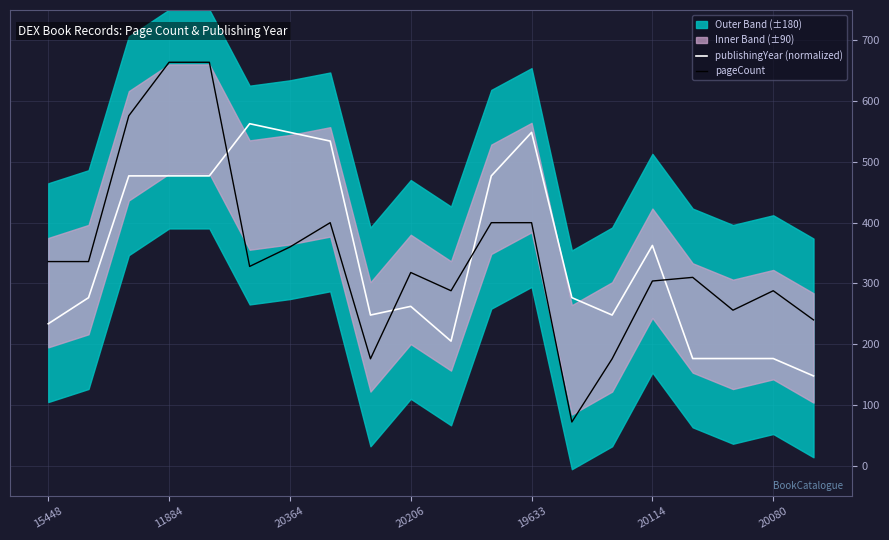

What is the maximum value for pageCount?

664.0